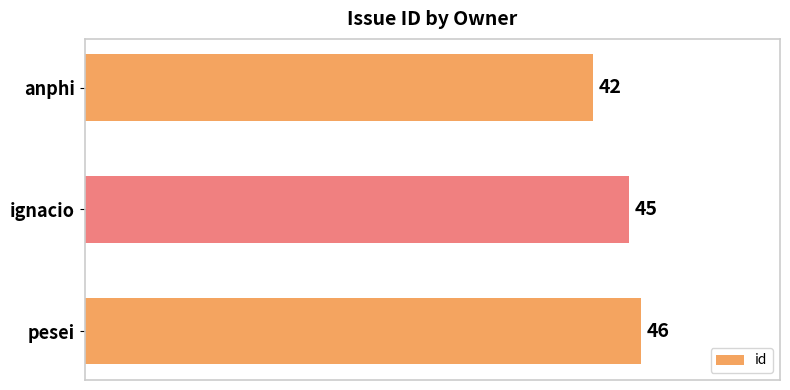

List the labels in order of value, smallest first.

anphi, ignacio, pesei